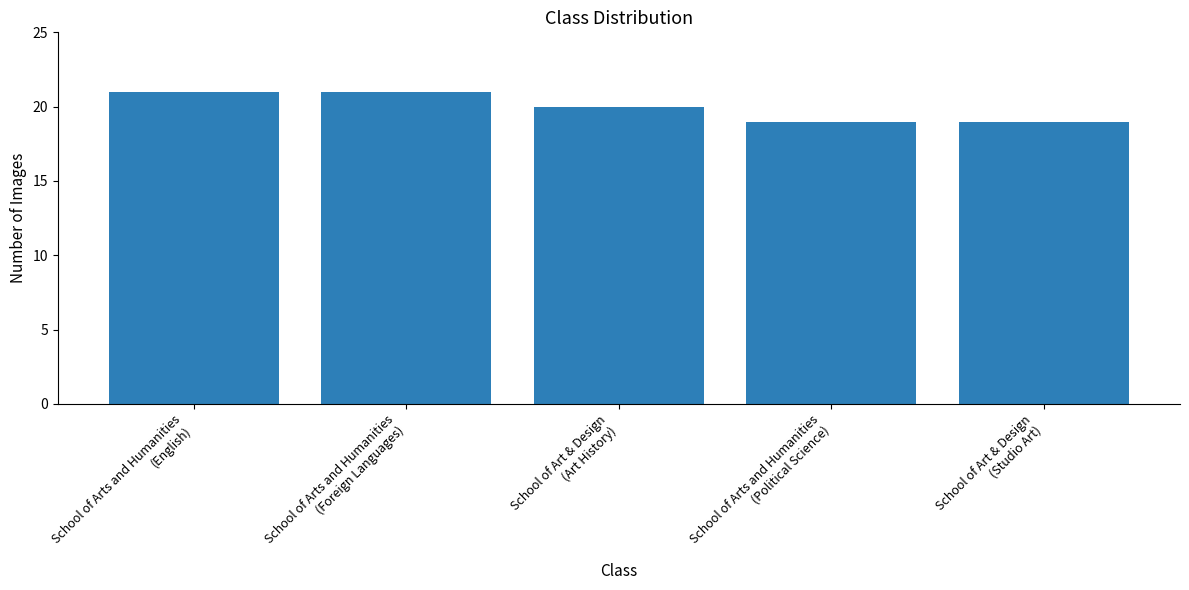

Which has a higher value, School of Art & Design
(Studio Art) or School of Arts and Humanities
(Foreign Languages)?

School of Arts and Humanities
(Foreign Languages)